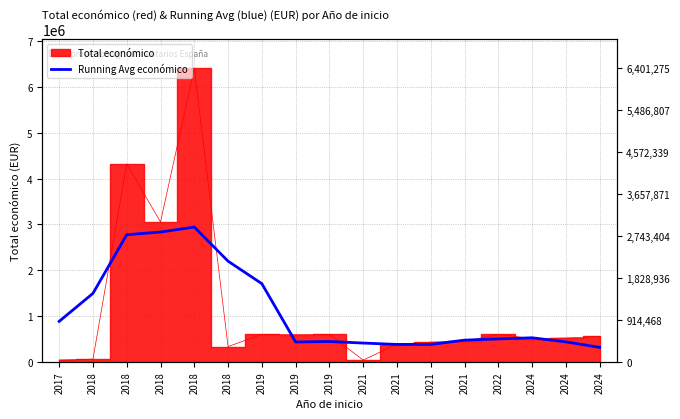

The value at 2019 is 707415.5. True or false?

False